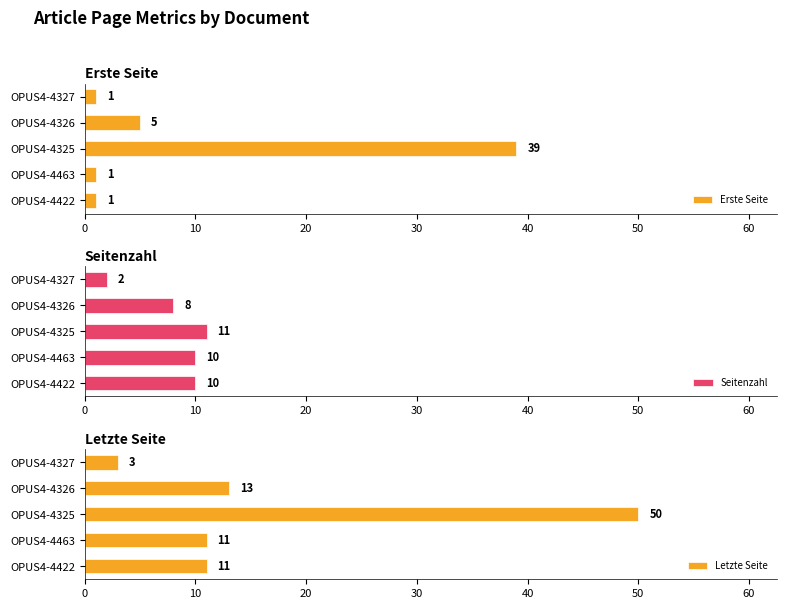

Is it true that Letzte Seite equals 4 at OPUS4-4326?

False